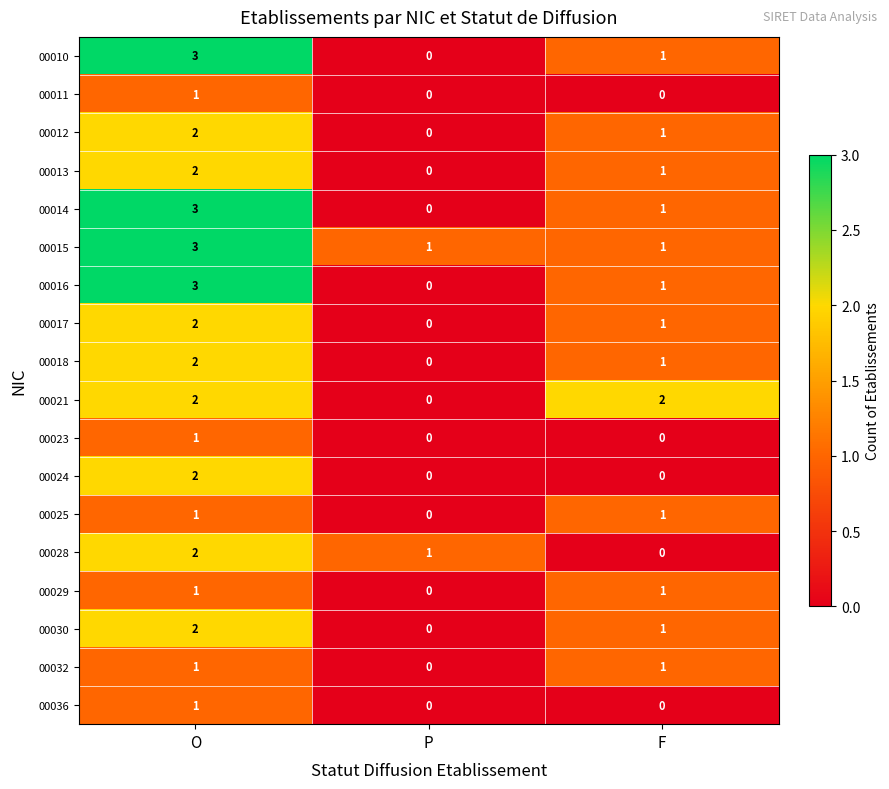

What is the total value across all series at O?

34